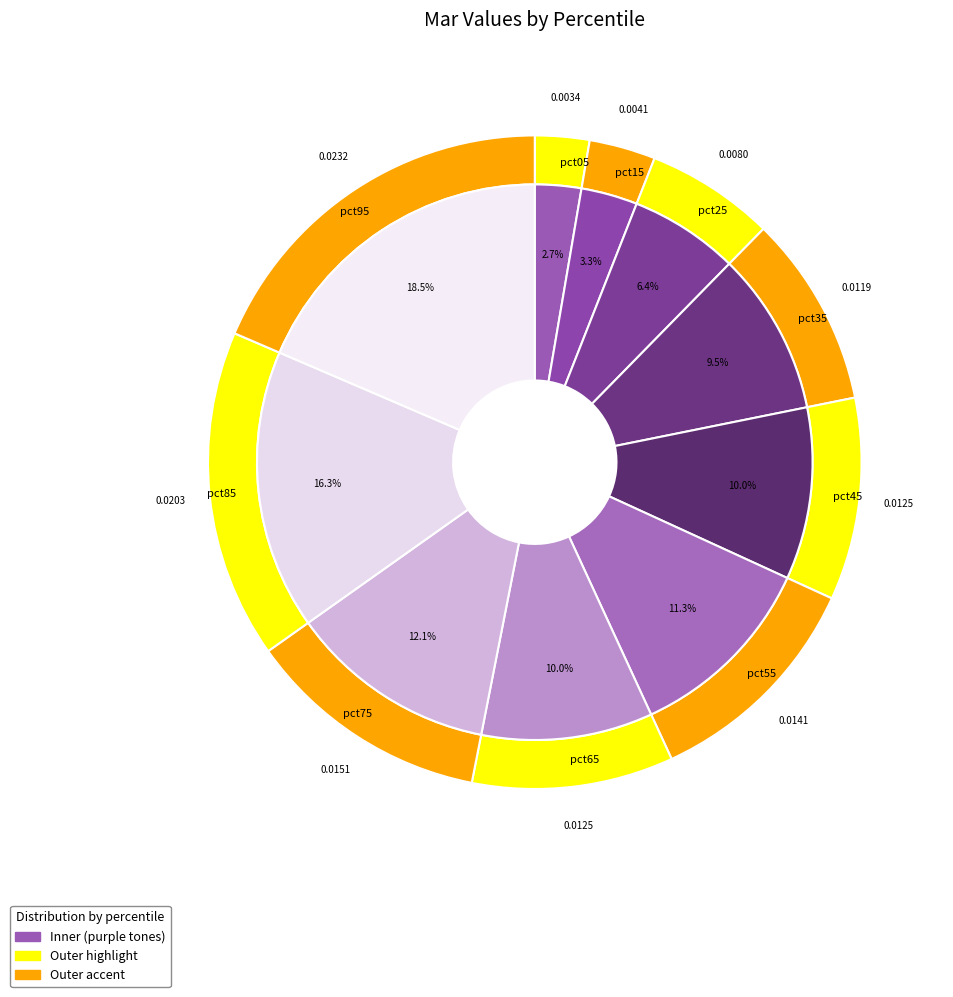

What percentage is NOT represented by pct65?

90.0%